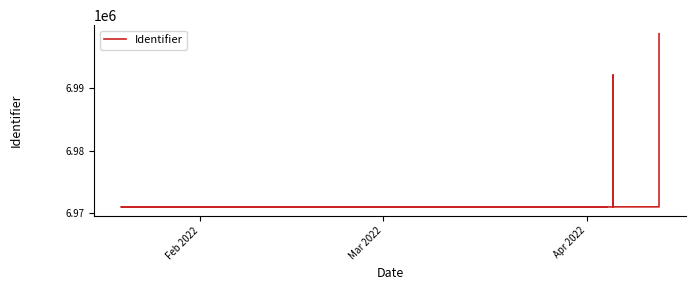

What is the minimum value shown in the chart?

6971015